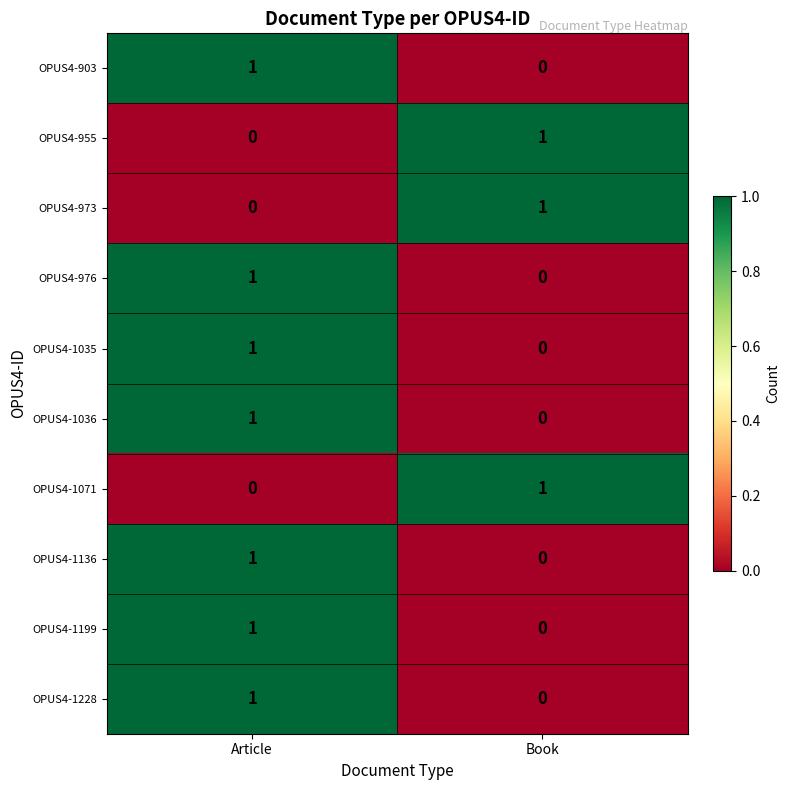

Rank the categories by OPUS4-1199 value from highest to lowest.

Article, Book